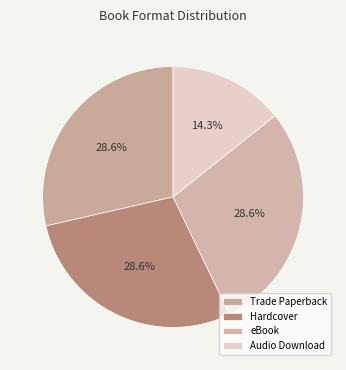

Which category has the biggest portion of the pie?

Trade Paperback